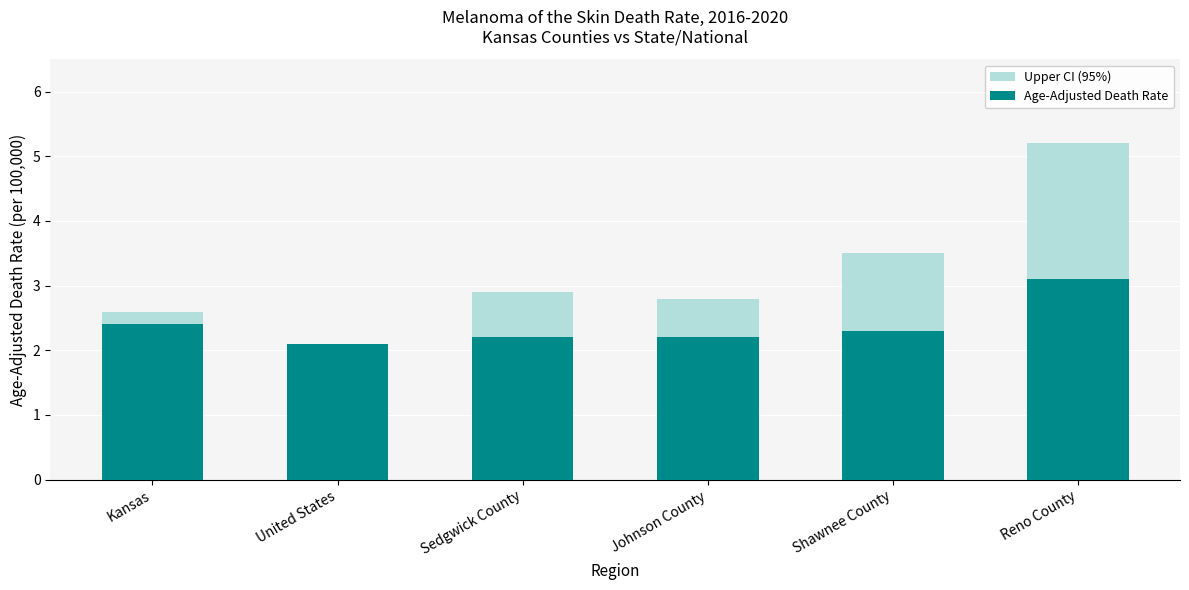

The Age-Adjusted Death Rate series shows 3.1 at Reno County. True or false?

True